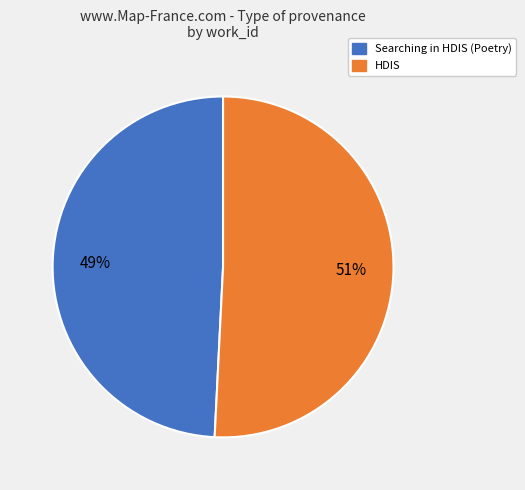

Is it true that HDIS is 57% of the pie?

False